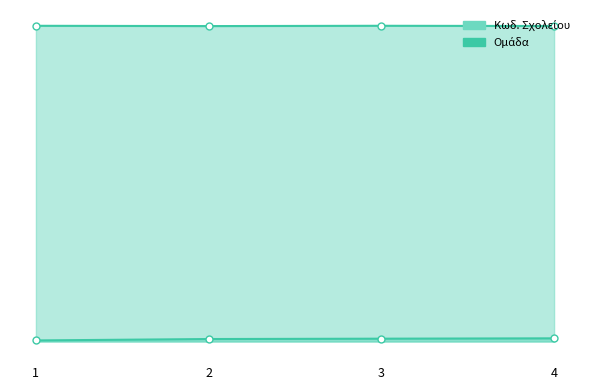

List the labels in order of Ομάδα line value, smallest first.

1, 2, 3, 4